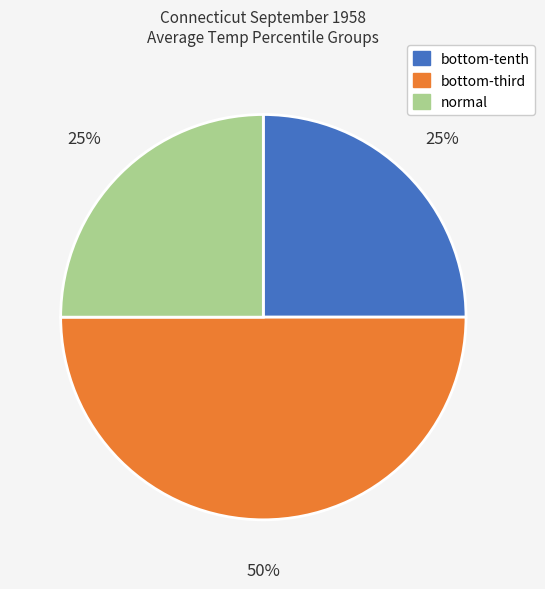

To the nearest percent, what is the average slice percentage?

33%